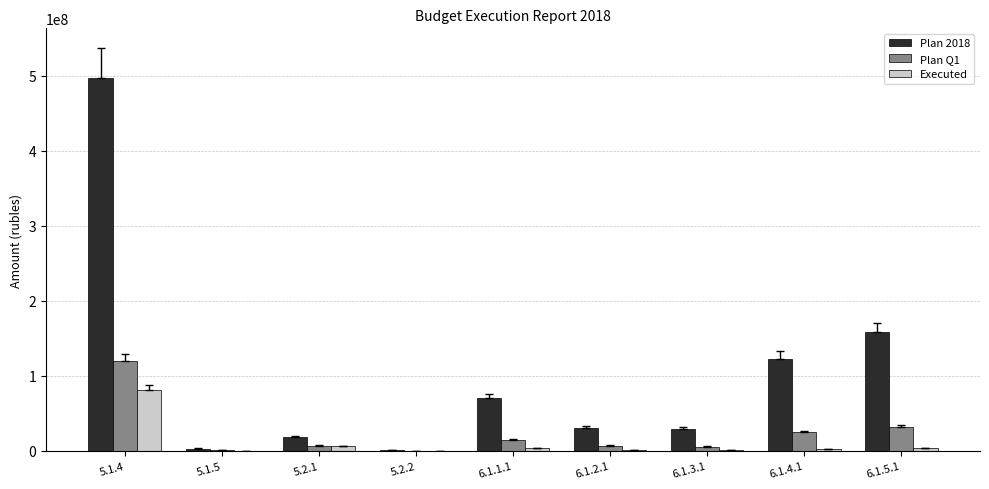

Where does the Plan 2018 series first go above 30357900?

5.1.4